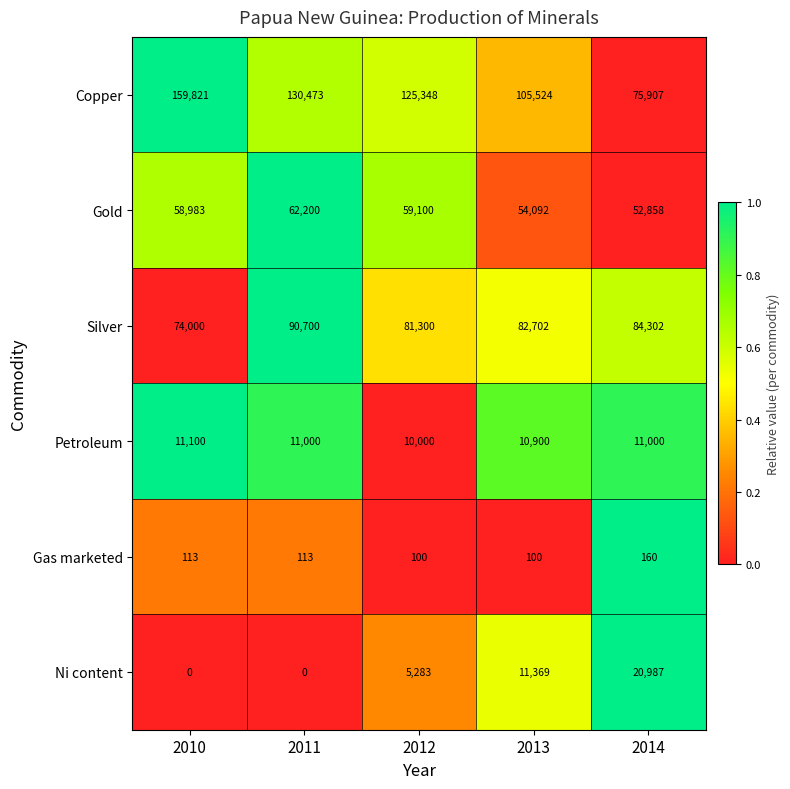

The value of Gas marketed at 2011 is 113. True or false?

True